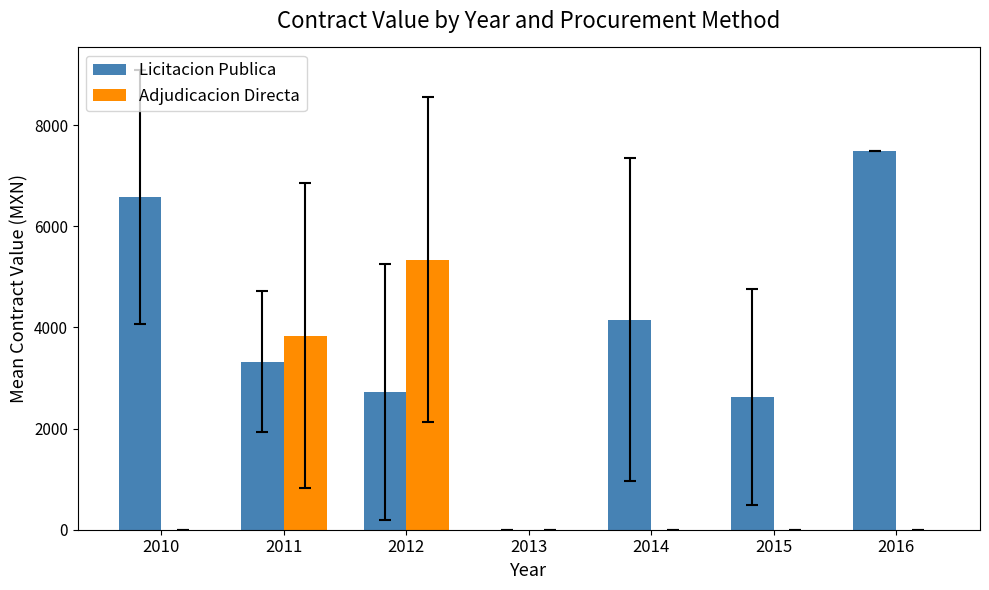

How many groups of bars are there?

7